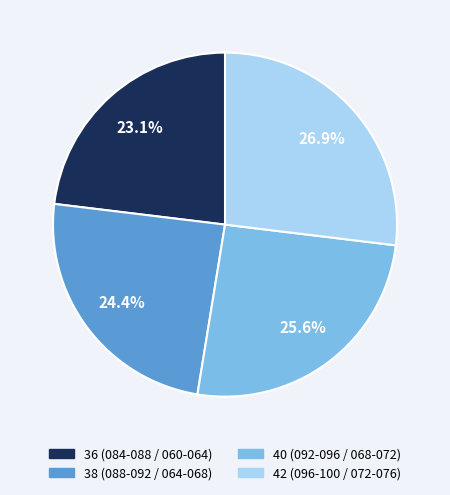

Is there a majority slice in this chart?

No